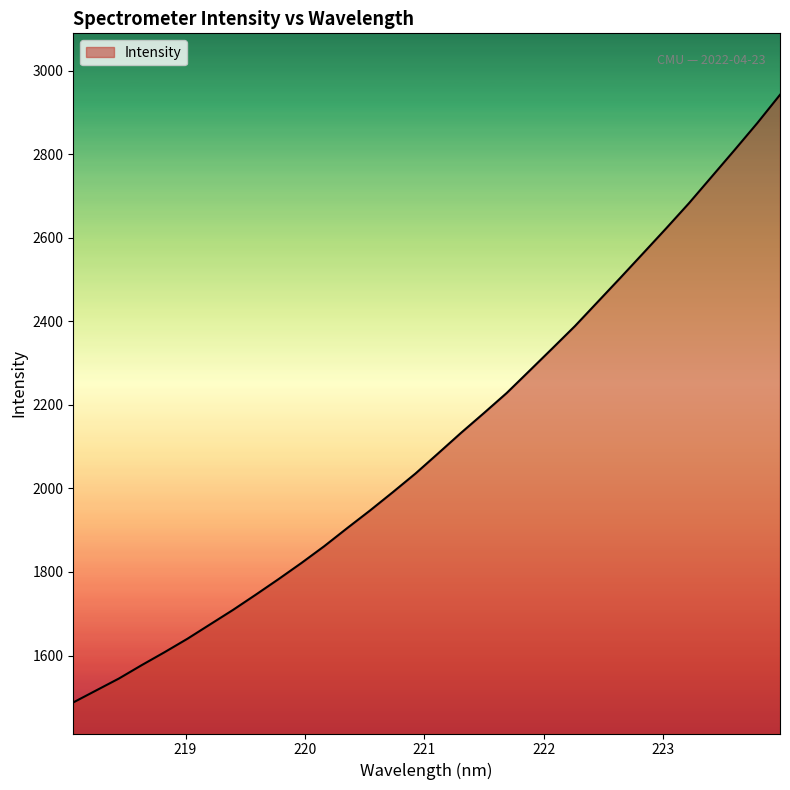

What is the maximum value shown in the chart?

2942.2